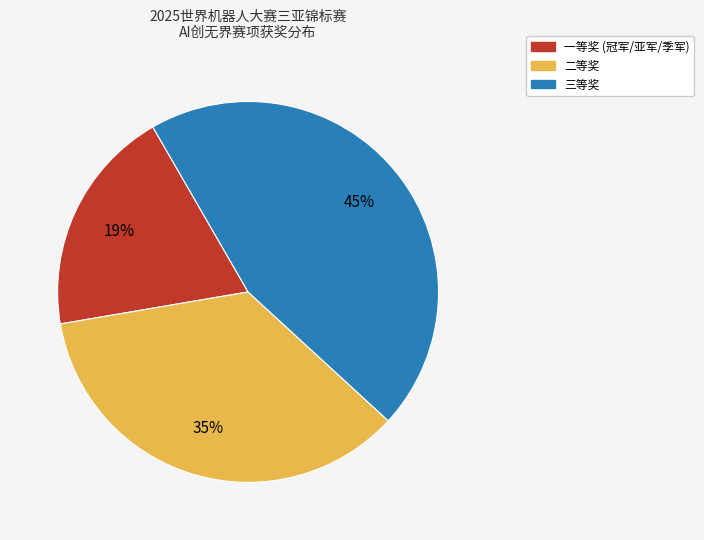

Rank the categories by value from highest to lowest.

三等奖, 二等奖, 一等奖